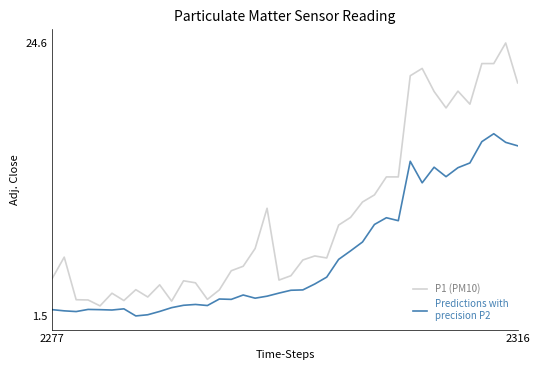

What is the smallest value displayed?

1.5